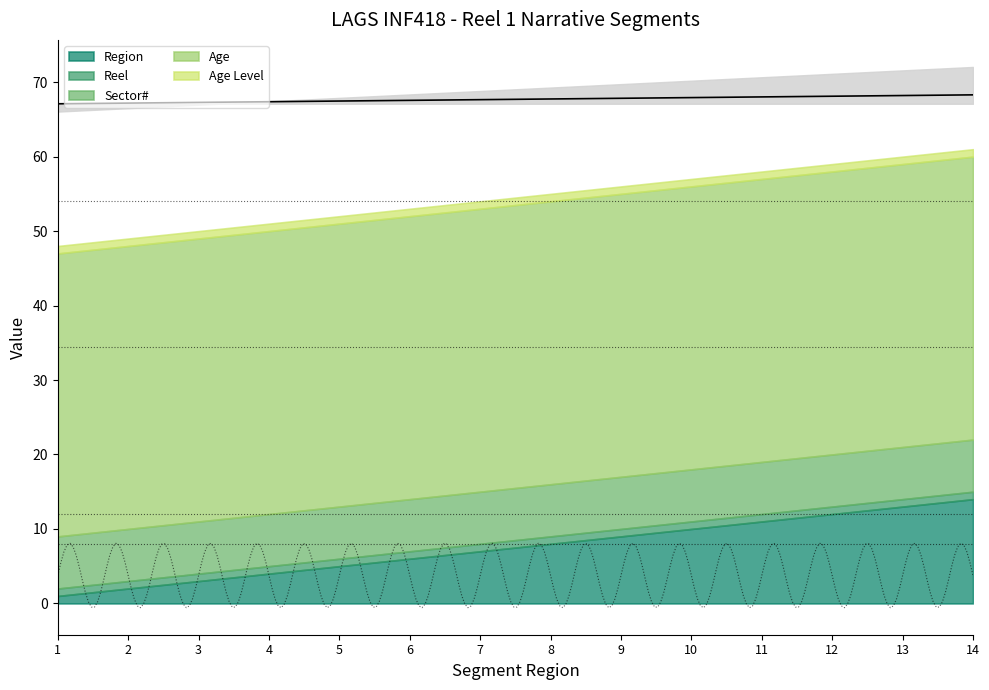

At how many categories does at least one series exceed 15?

14